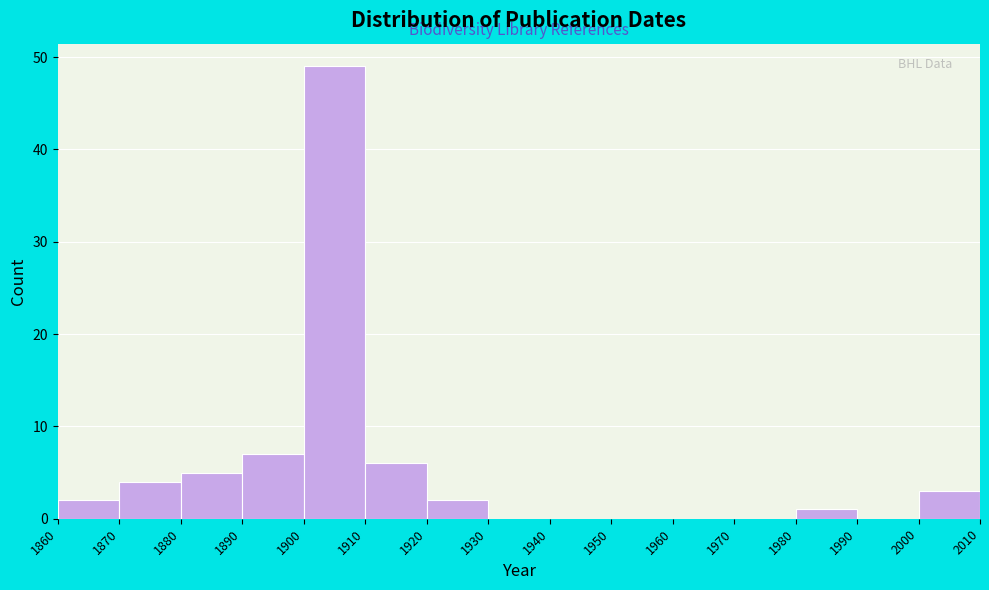

Reading left to right, transcribe this chart: for each bar, give the range it covers on the x-axis and its height. The values are not printed on the chart, so give them approximately, as read against the axis.

1860 to 1870: 2
1870 to 1880: 4
1880 to 1890: 5
1890 to 1900: 7
1900 to 1910: 49
1910 to 1920: 6
1920 to 1930: 2
1930 to 1940: 0
1940 to 1950: 0
1950 to 1960: 0
1960 to 1970: 0
1970 to 1980: 0
1980 to 1990: 1
1990 to 2000: 0
2000 to 2010: 3